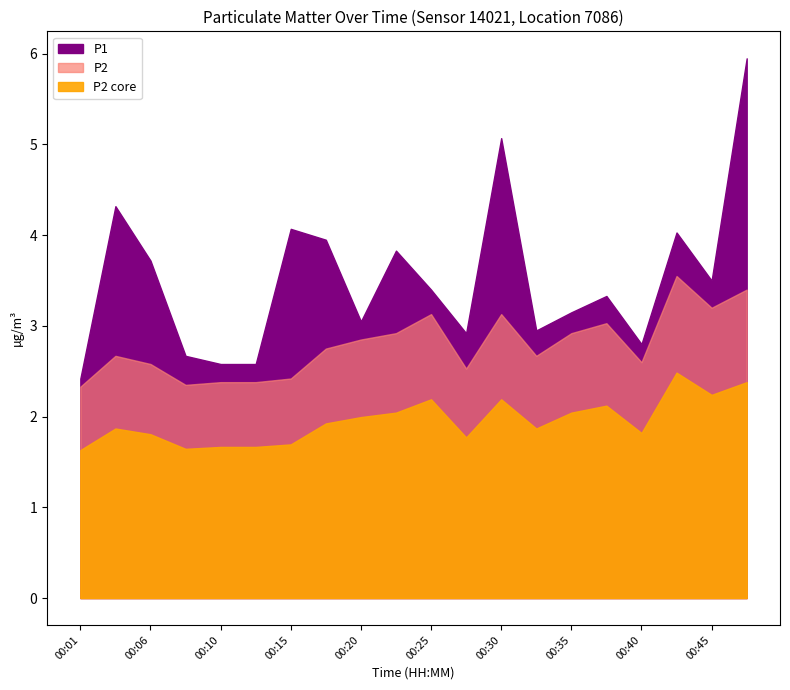

True or false: P2 and P1 intersect in this chart.

False